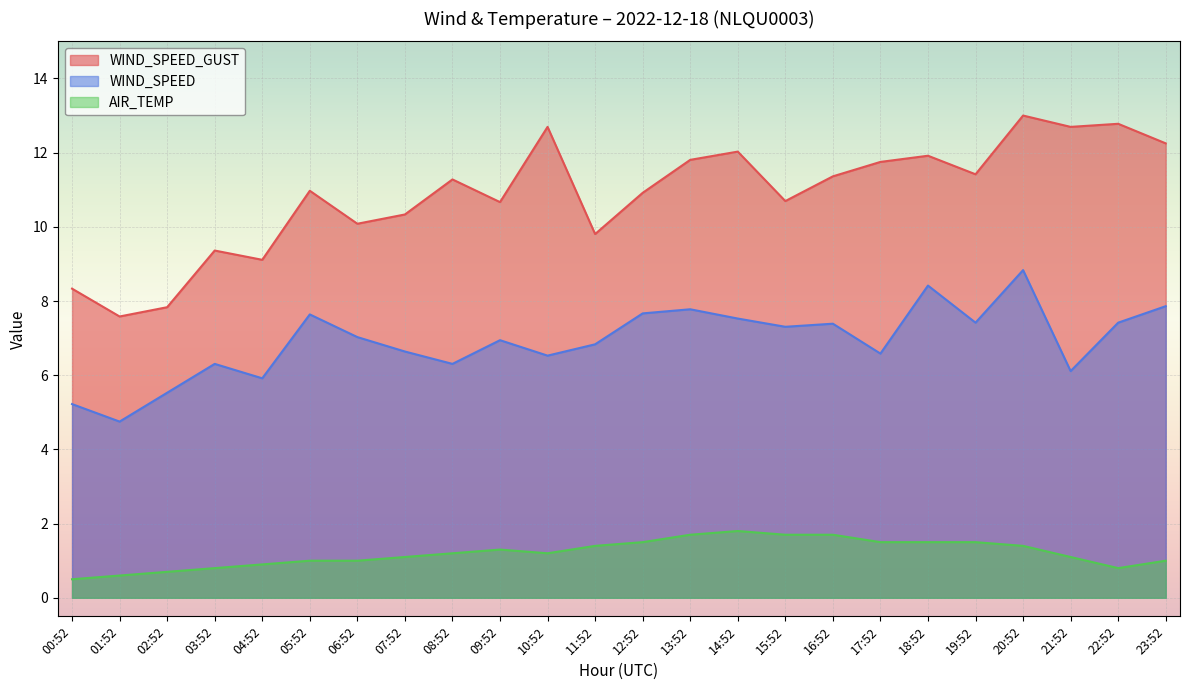

What is the value of the AIR_TEMP point at the 9th from the left?

1.2